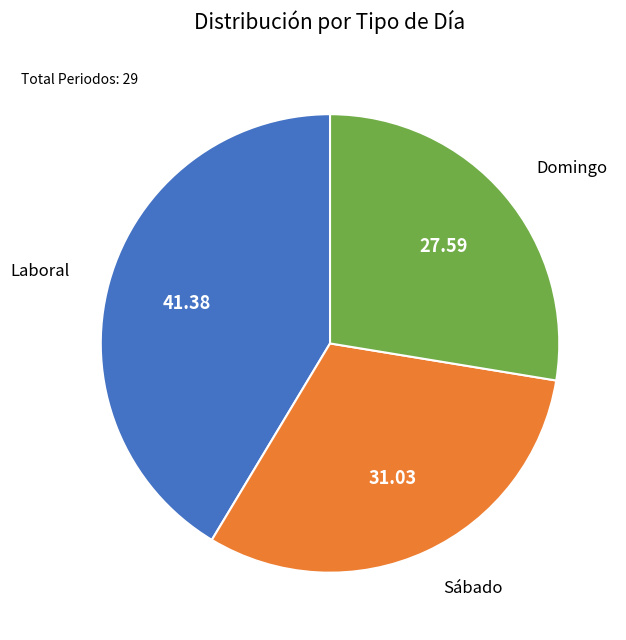

Does any single category account for the majority?

No